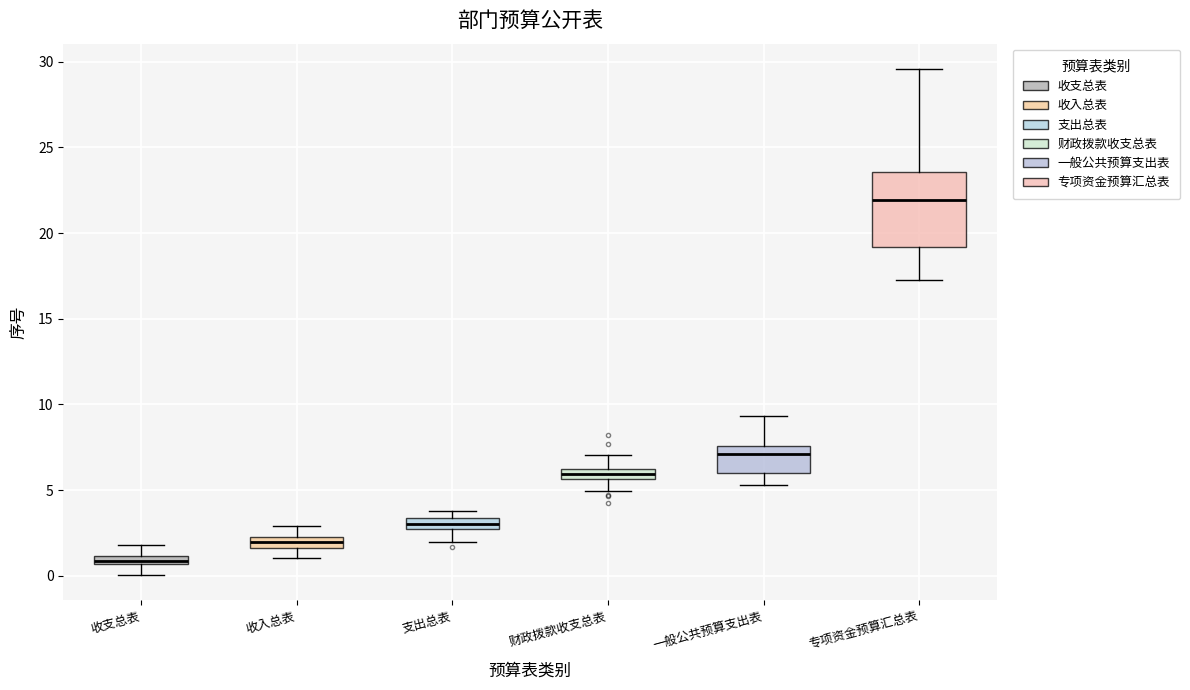

Which box has the highest median line?

专项资金预算汇总表